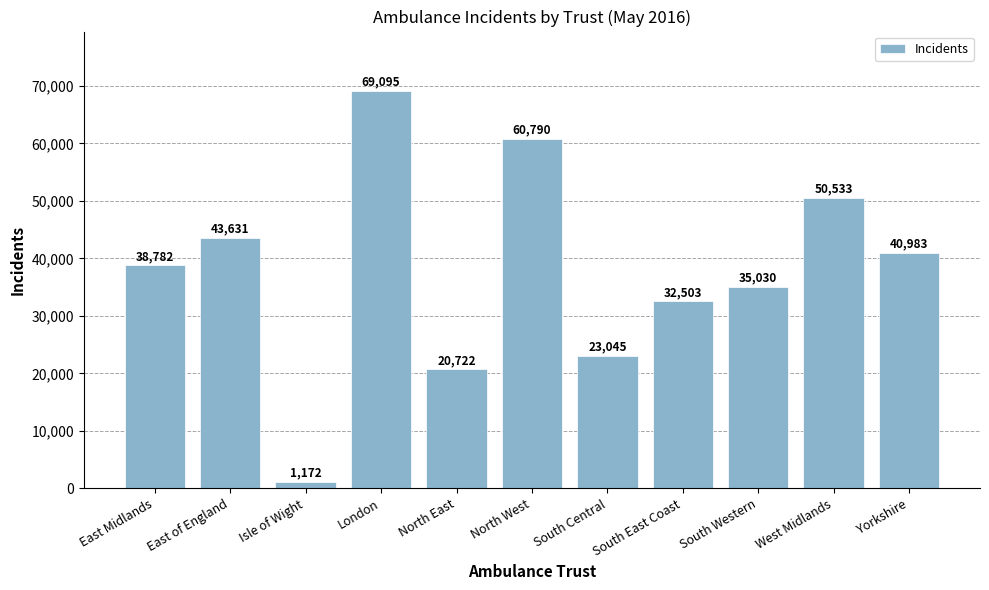

Reading left to right, extract all data points from this chart.

38782	43631	1172	69095	20722	60790	23045	32503	35030	50533	40983